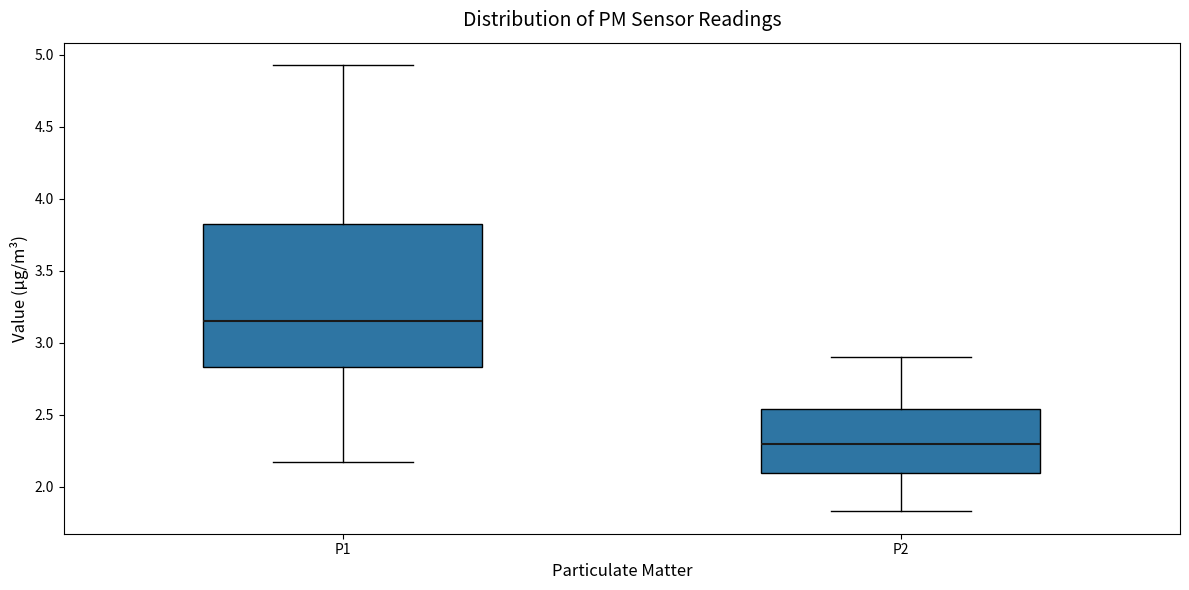

Where is the upper edge of the box for P1 on the y-axis? The values are not printed on the chart, so give them approximately, as read against the axis.

3.85